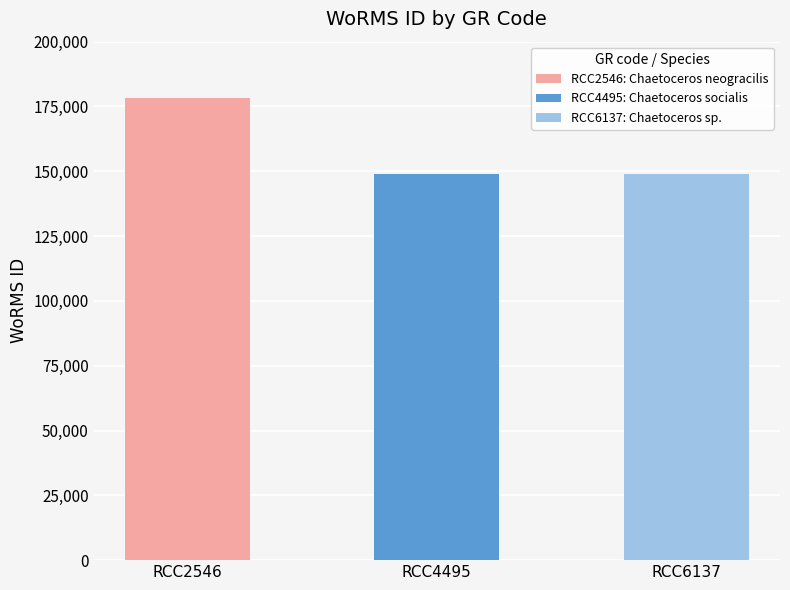

What is the change in value from RCC2546 to RCC6137?

-29222